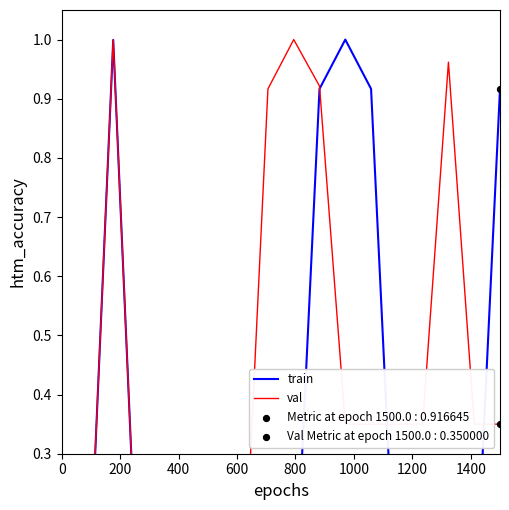

At how many categories does at least one series exceed 0?

17